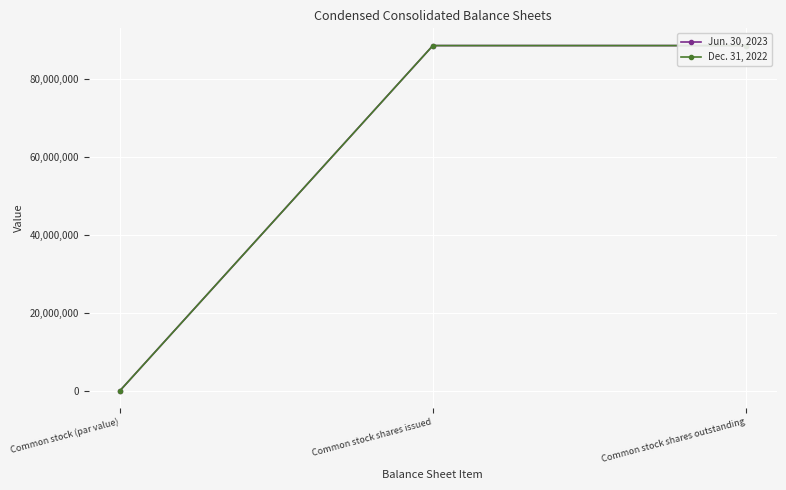

What position from the left is Common stock shares issued?

2